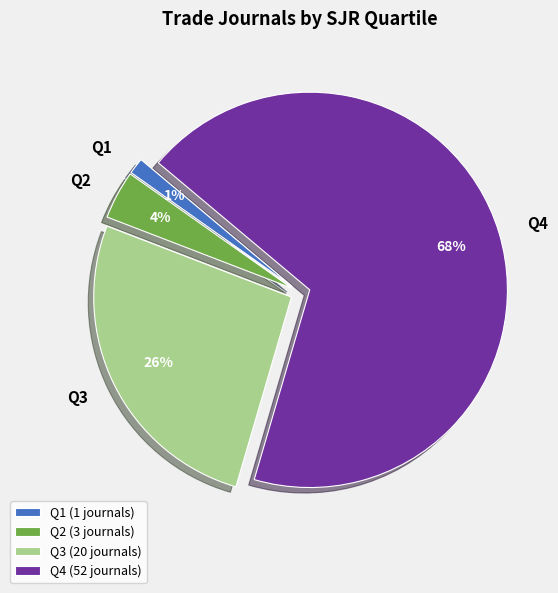

What is the smallest slice in the pie chart?

Q1